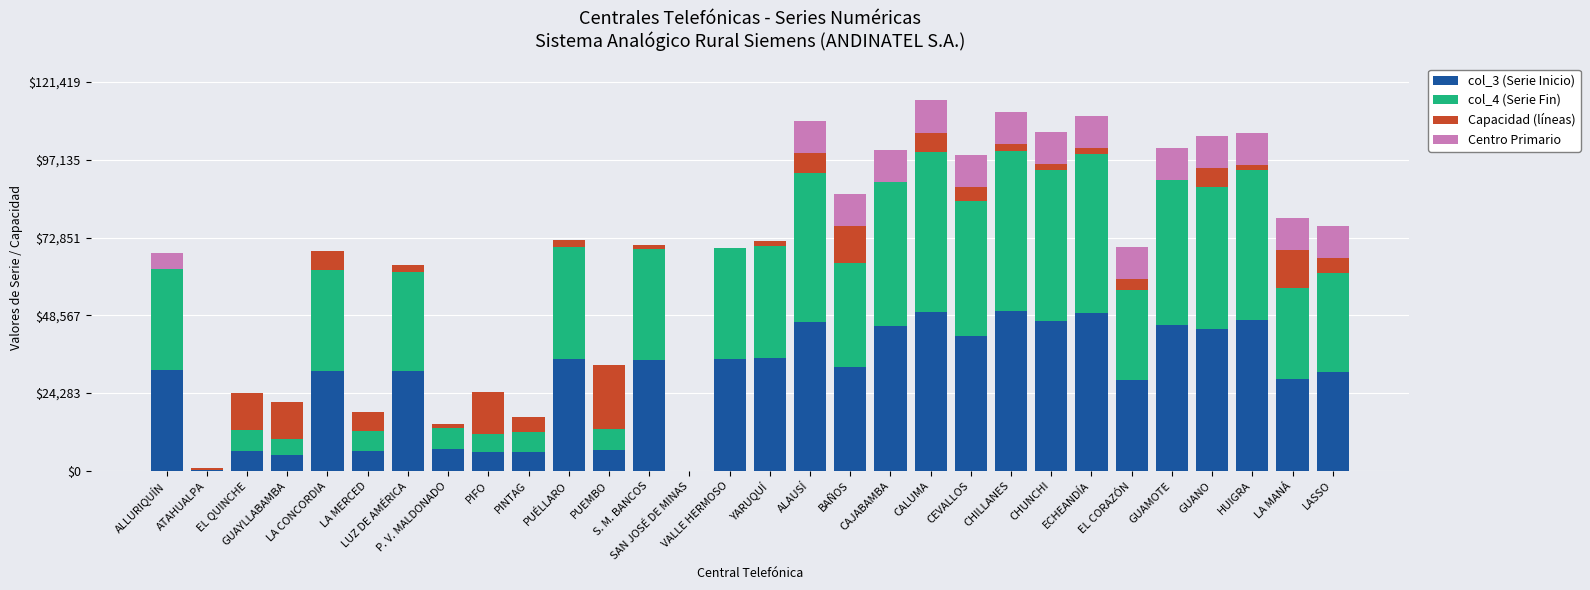

Does the chart contain stacked bars?

Yes